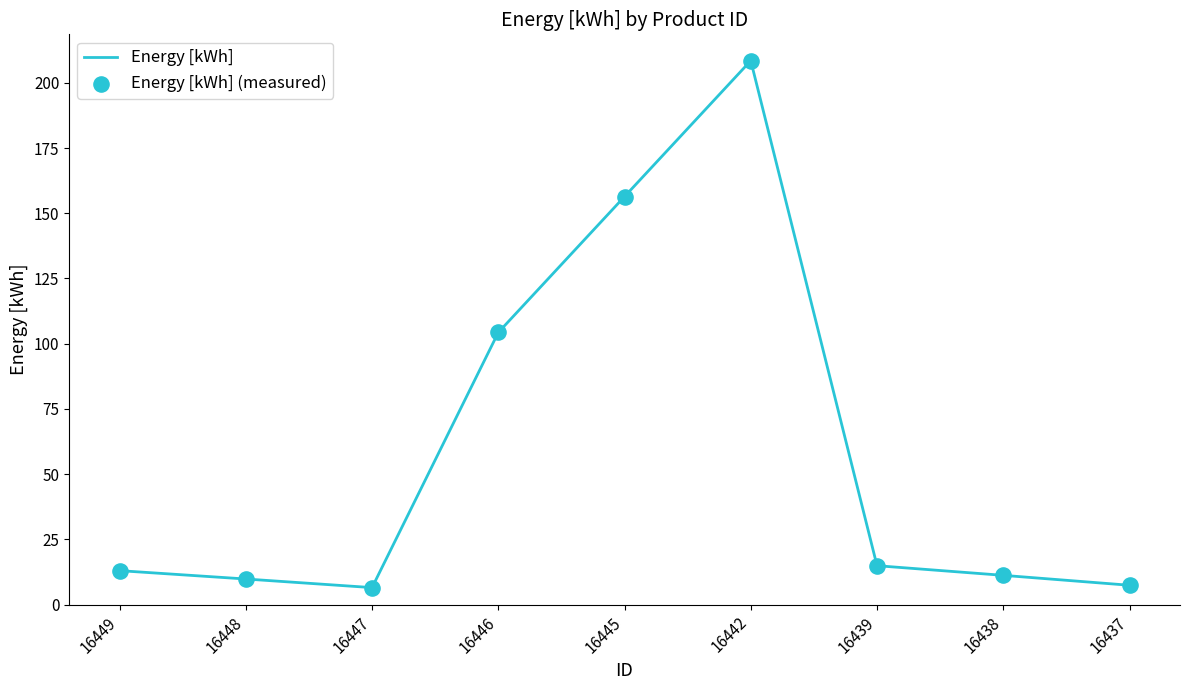

Between 16438 and 16446, which is larger?

16446